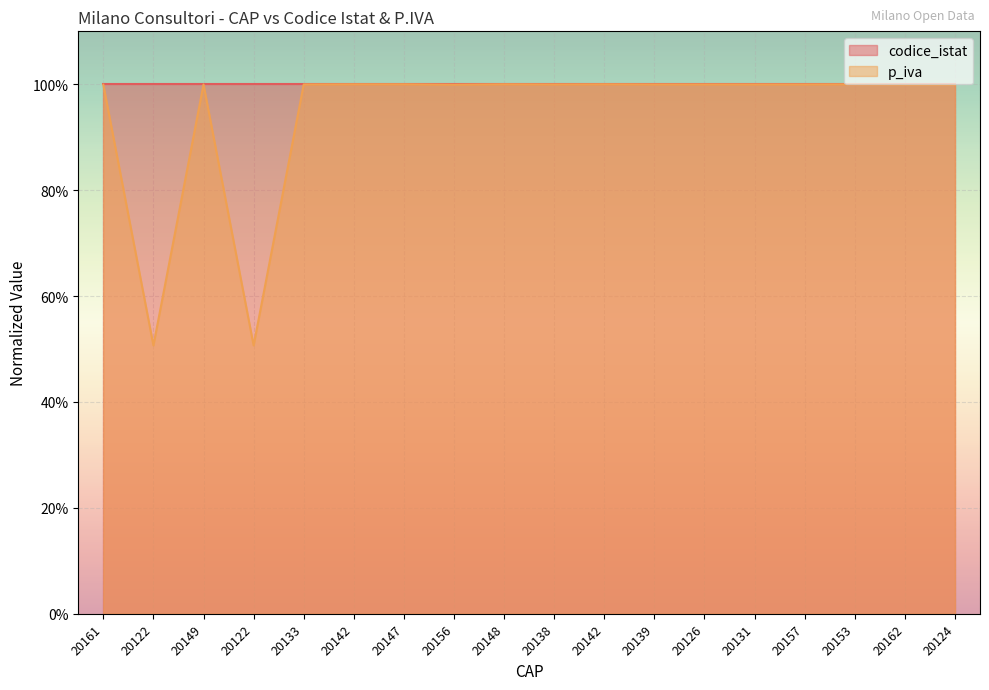

What is the minimum value shown in the chart?

0.5